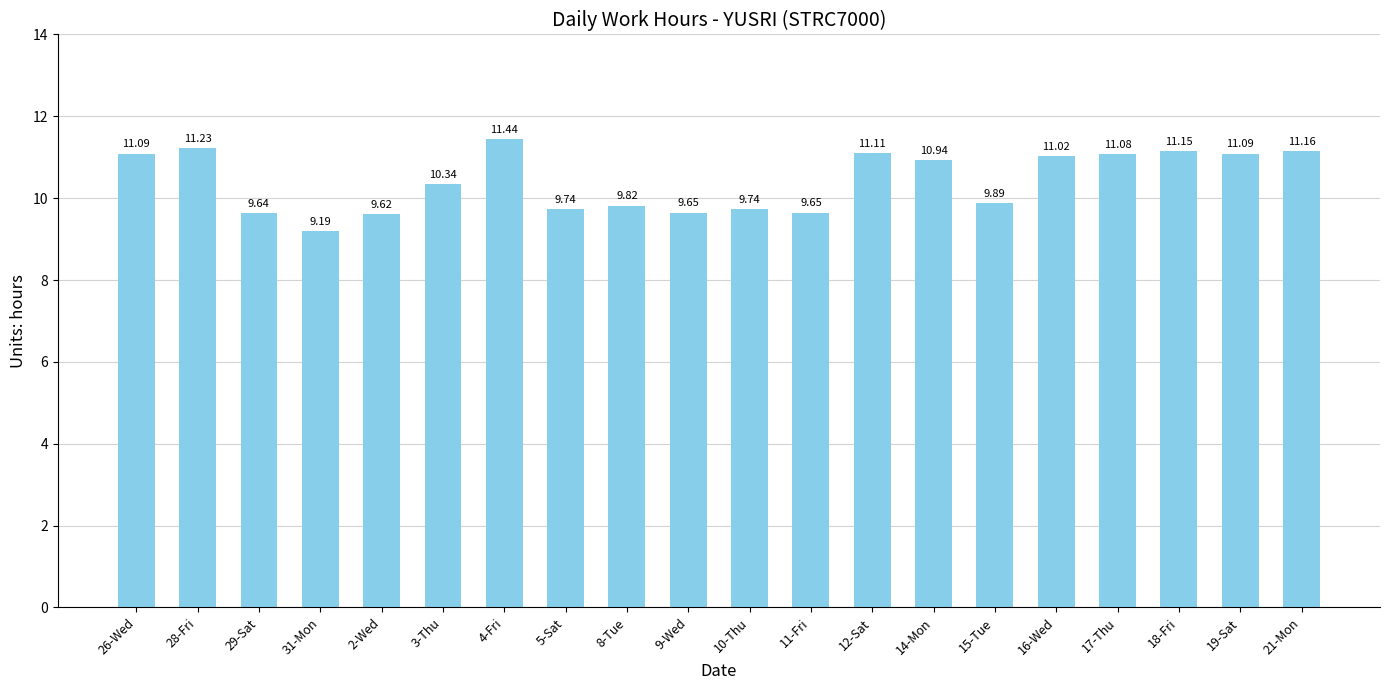

What is the ratio of the value at 28-Fri to the value at 15-Tue?

1.1